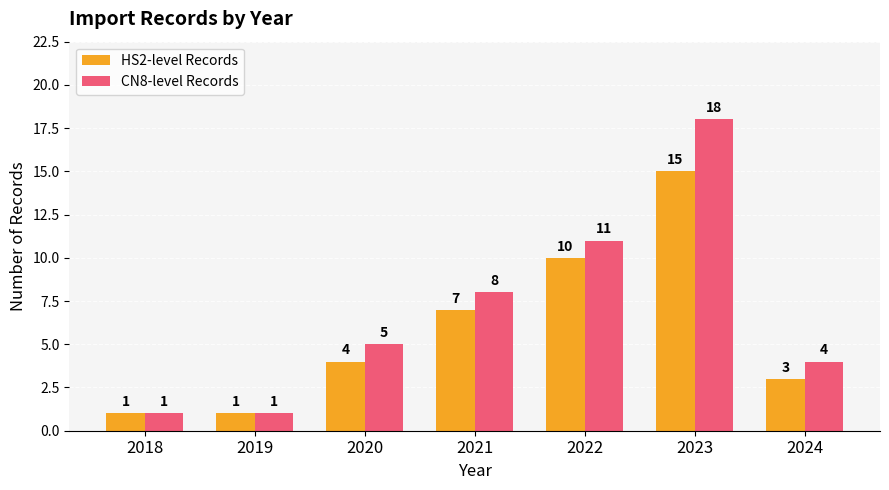

The CN8-level Records series shows 2 at 2018. True or false?

False